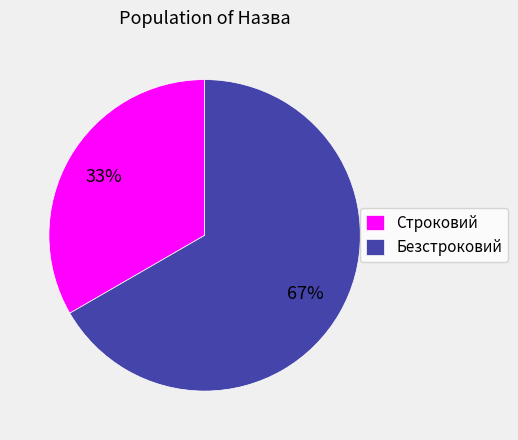

Which category has the biggest portion of the pie?

Безстроковий